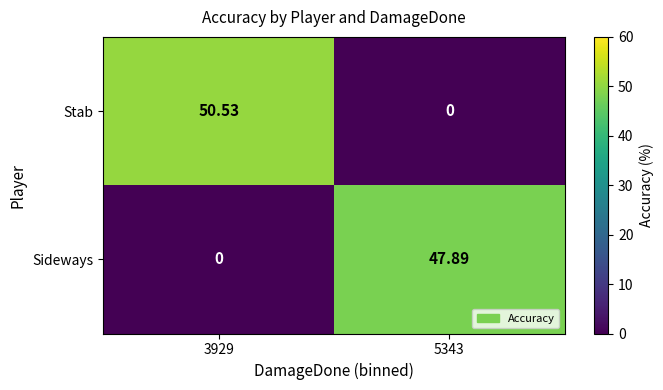

Which series has the largest total across all categories?

Stab